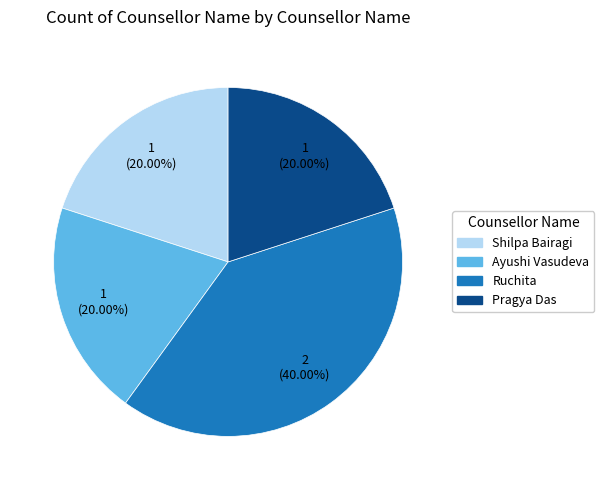

Combined, do Pragya Das and Ruchita account for over 50%?

Yes